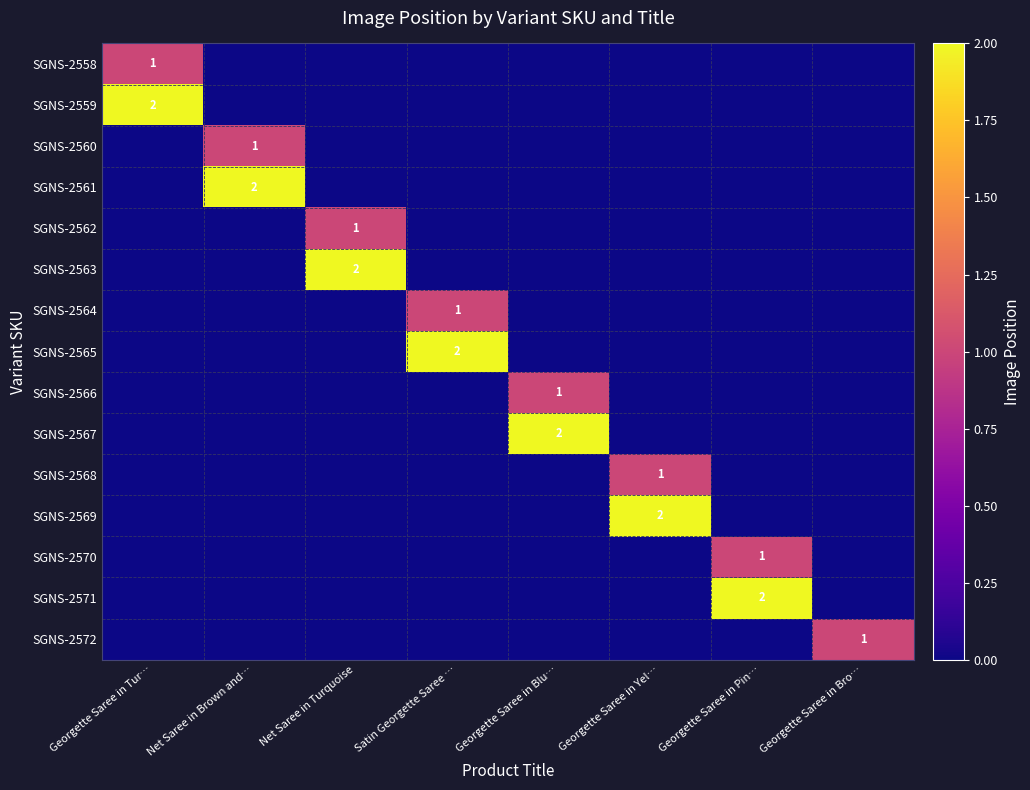

Is it true that SGNS-2565 equals 2 at Satin Georgette Saree …?

True